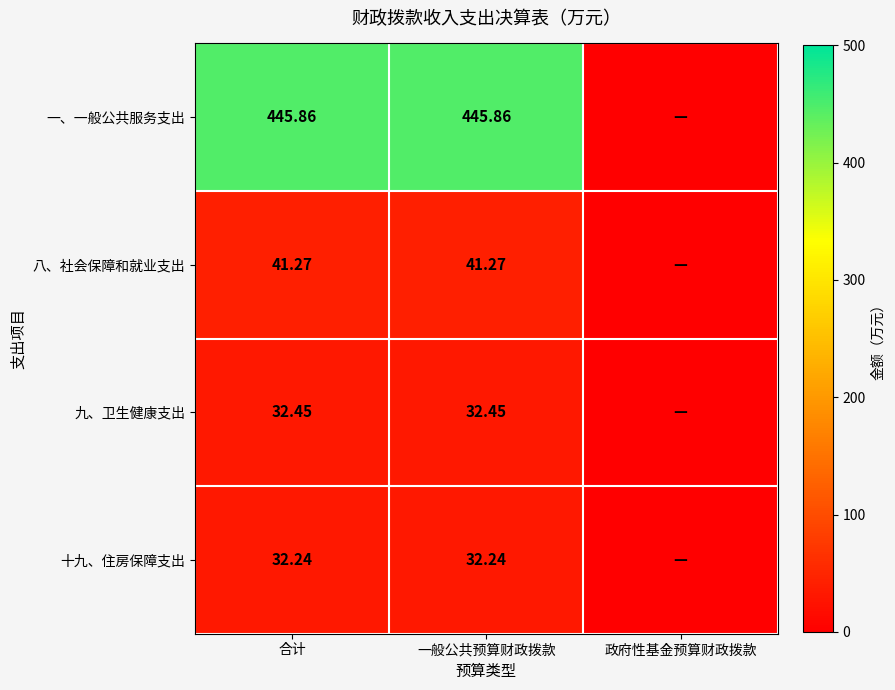

How many values in 十九、住房保障支出 are above zero?

2